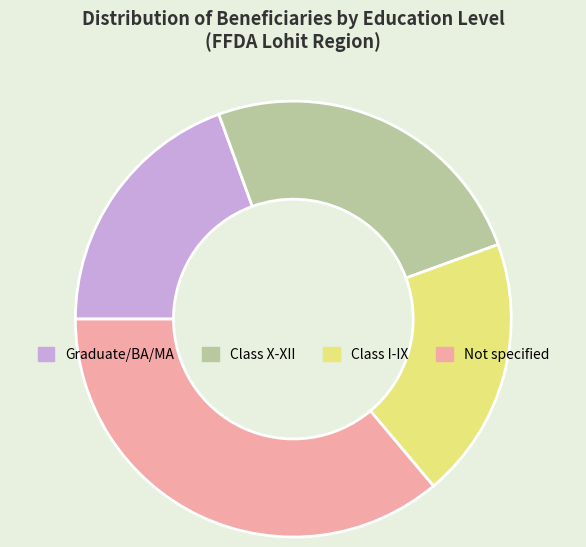

Is there any slice that represents more than half of the pie?

No